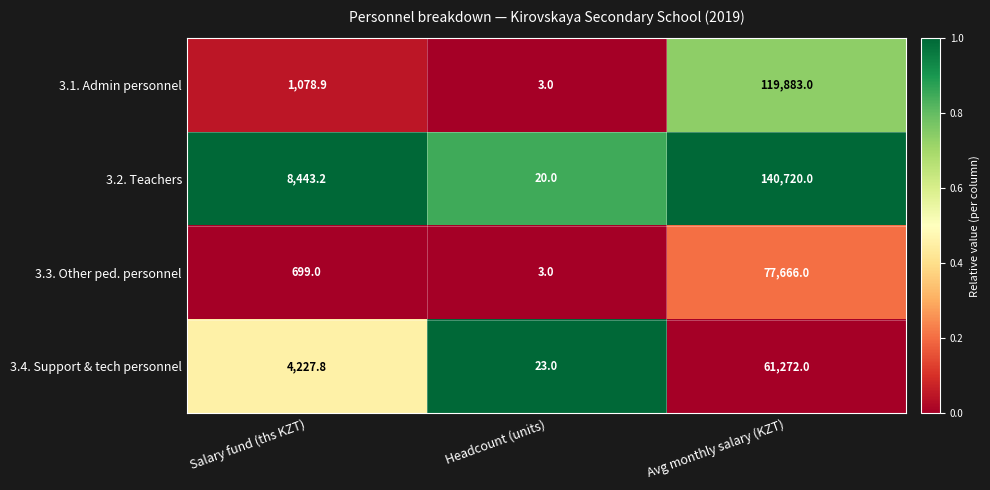

At which label is 3.3. Other ped. personnel closest to 38834?

Salary fund (ths KZT)